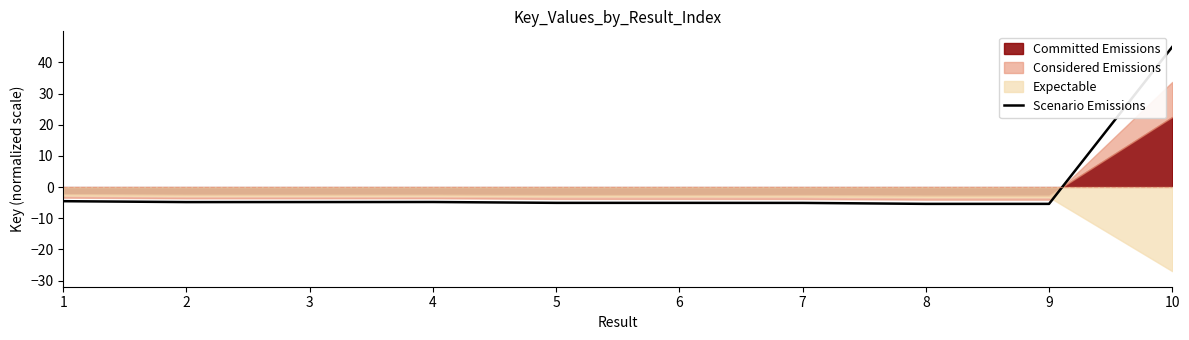

What is the value of the 2nd point from the left?

-4.8